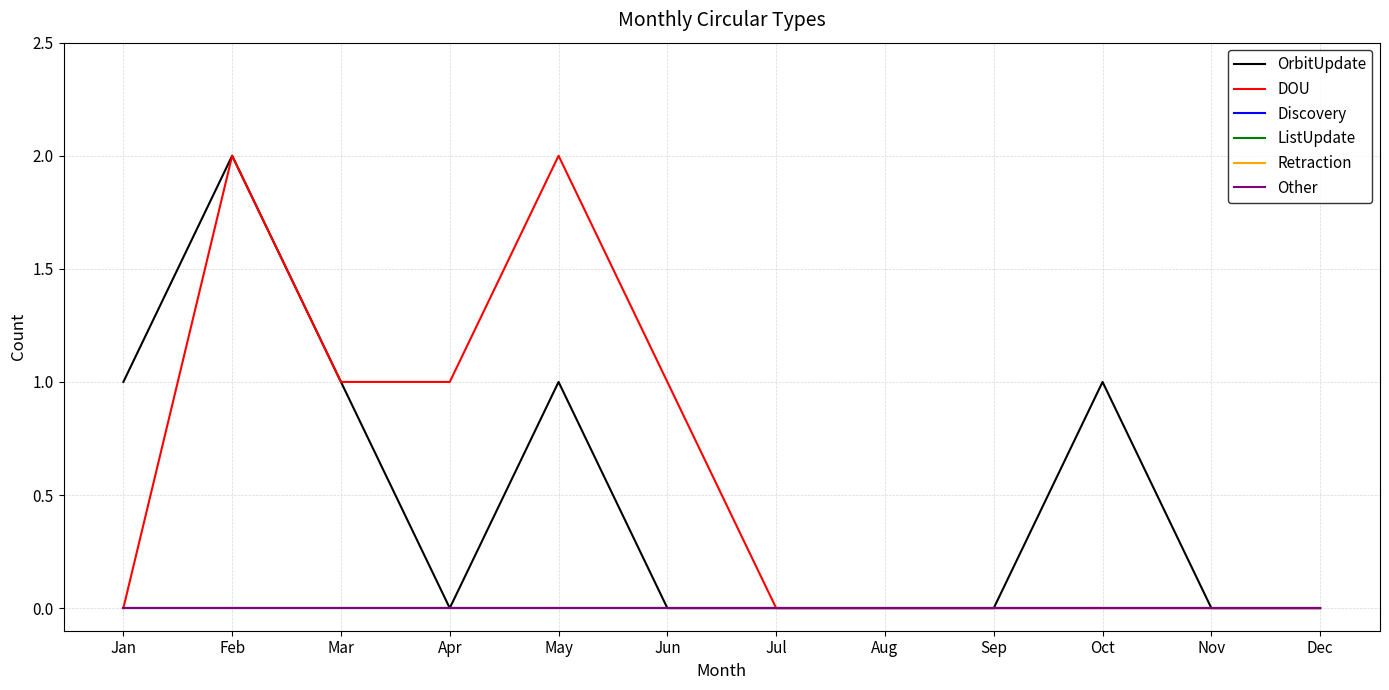

The value of ListUpdate at Oct is 0. True or false?

True